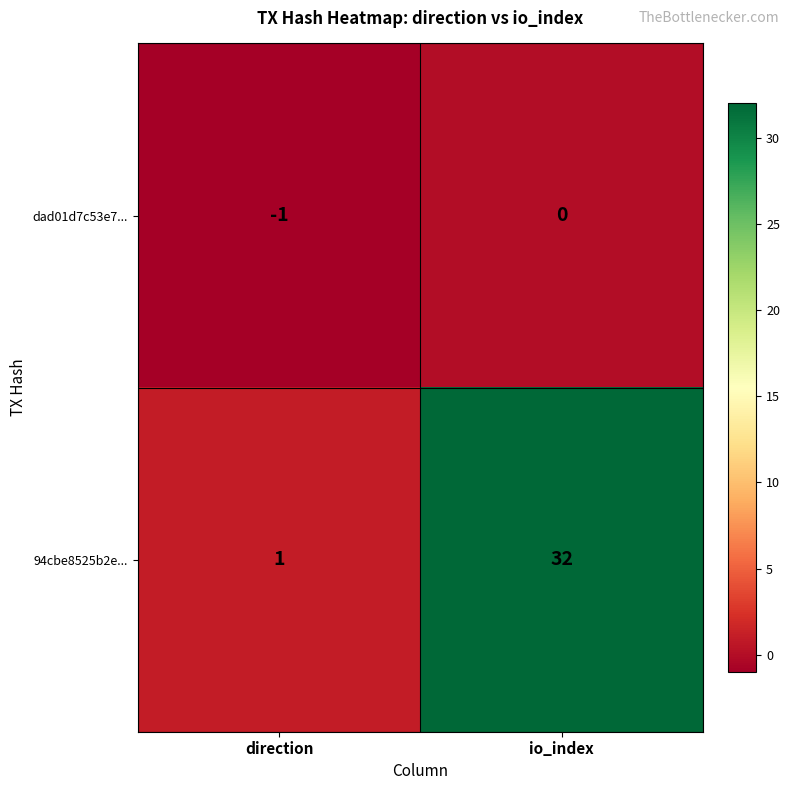

What is the difference between the maximum and minimum values in the 94cbe8525b2e... series?

31